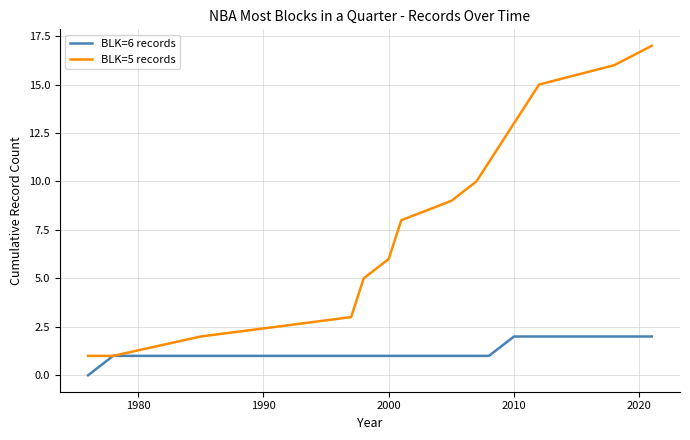

What is the maximum value shown in the chart?

17